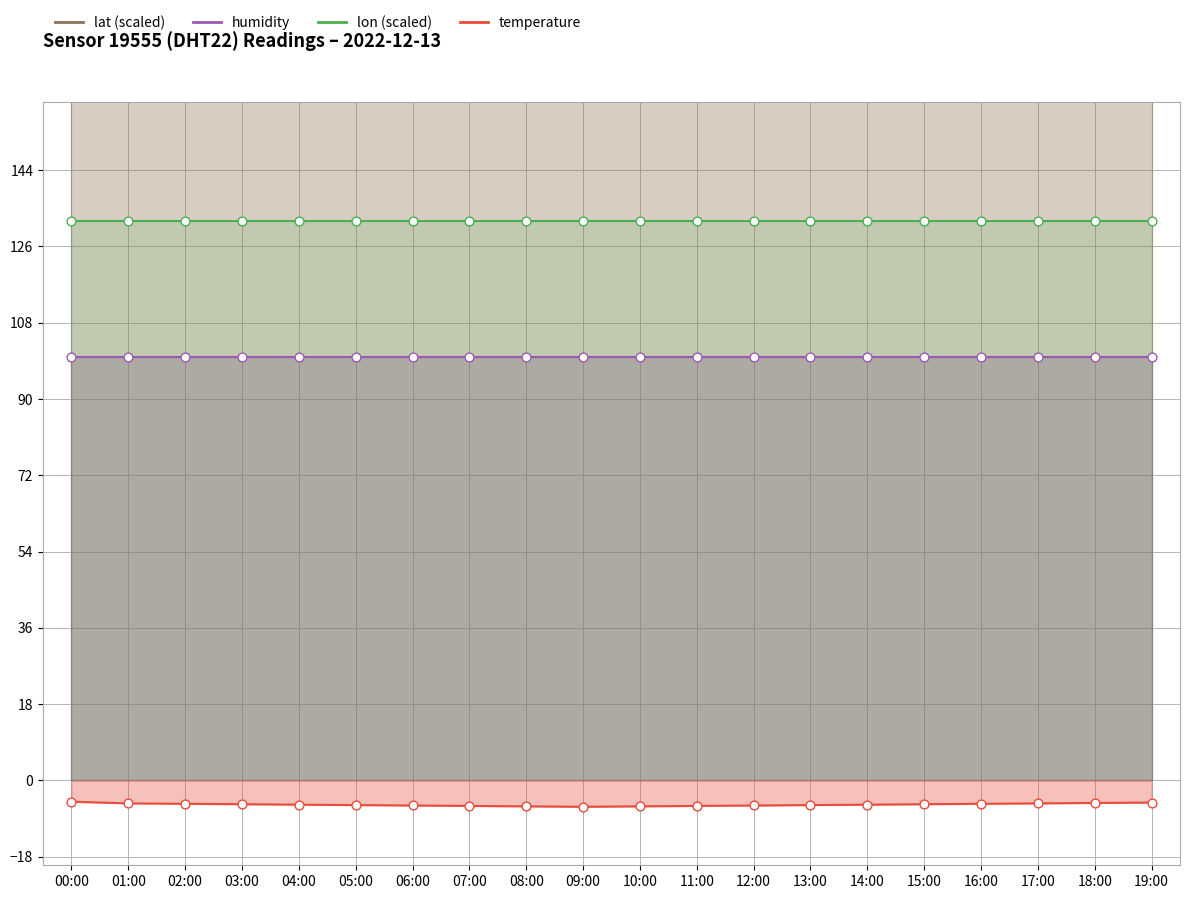

Is the value of temperature at 17:00 greater than the value of lon at 01:00?

No